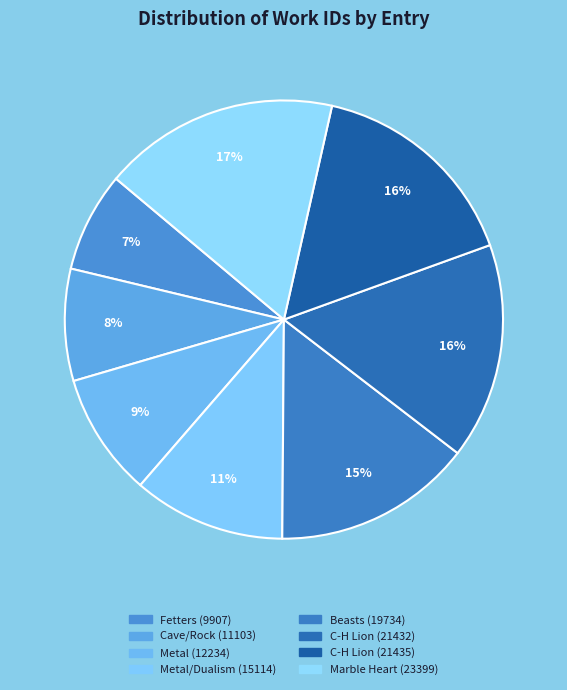

To the nearest percent, what is the average slice percentage?

12%